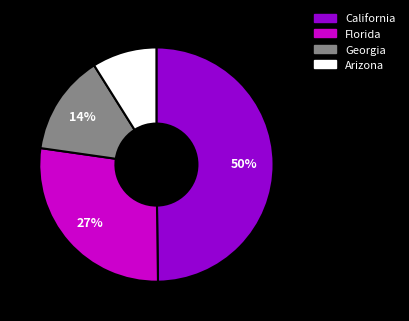

Which slice is the largest?

California